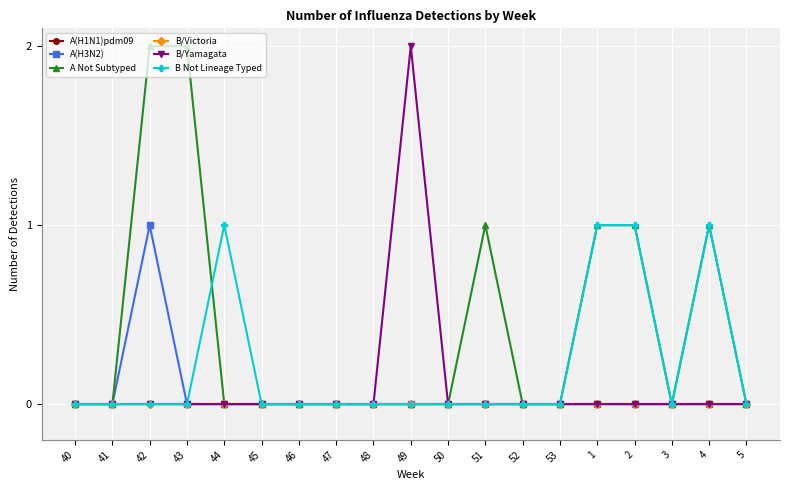

Is this an area chart (filled region under the line)?

No